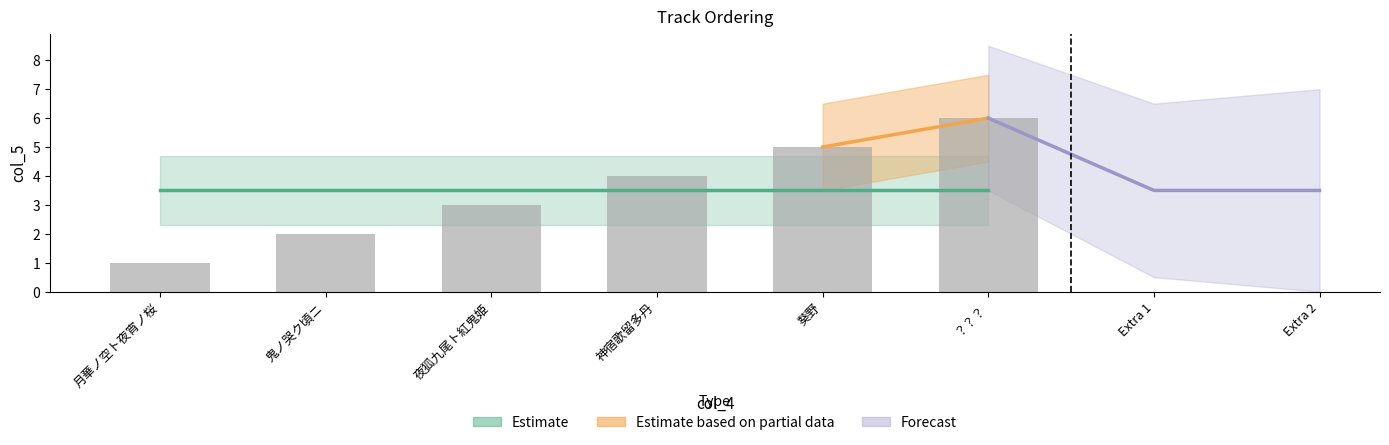

Reading left to right, extract all data points from this chart.

1	2	3	4	5	6